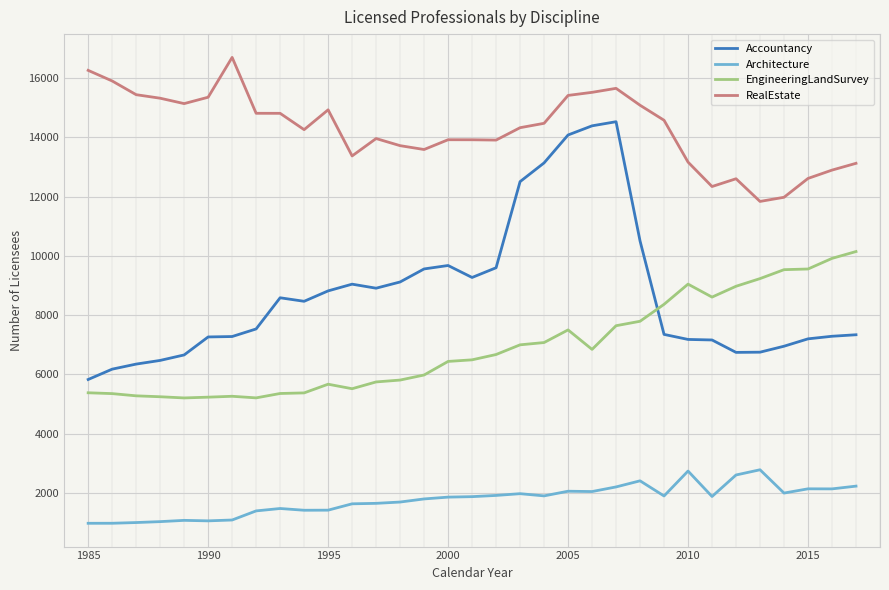

What are all the series names shown in the legend?

Accountancy, Architecture, EngineeringLandSurvey, RealEstate